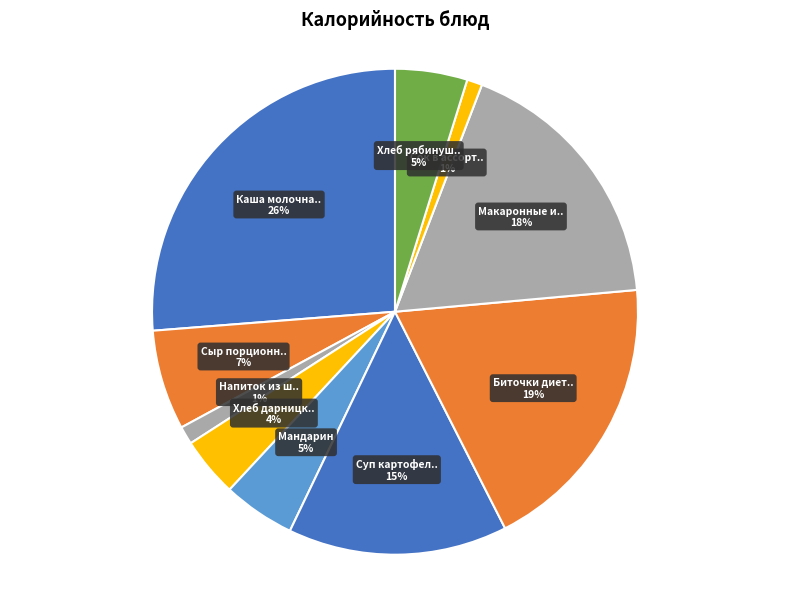

Count the number of slices in the pie.

10